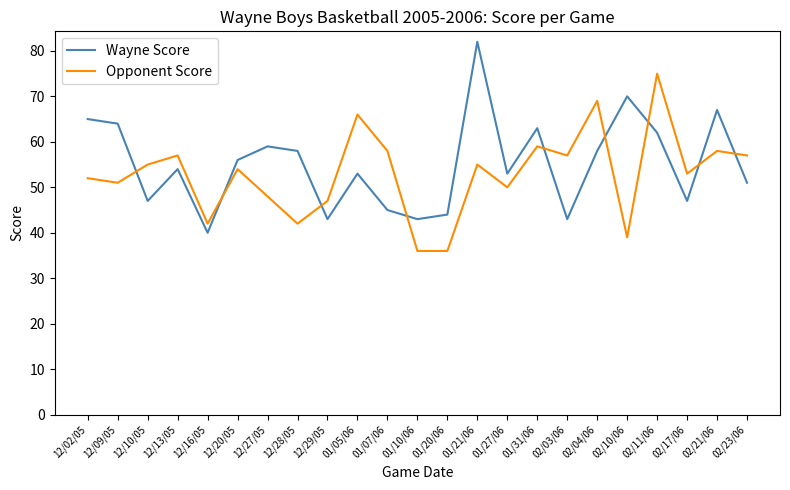

The Opponent Score series shows 58 at 01/07/06. True or false?

True